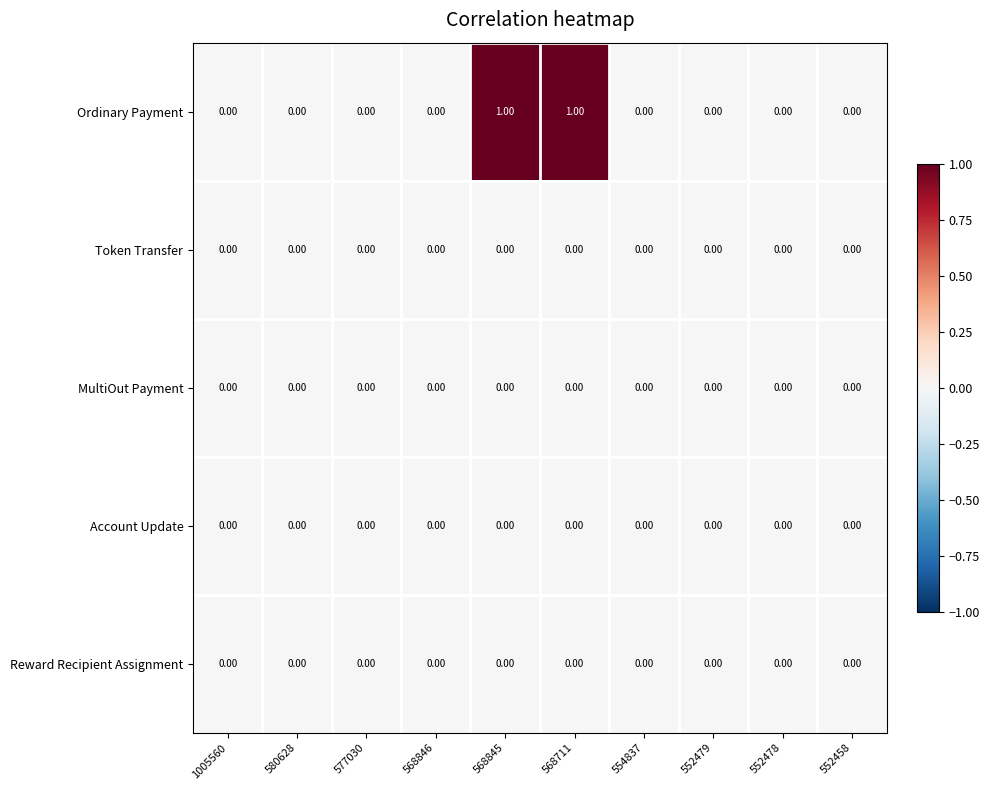

Which series has the largest range (max minus min)?

Ordinary Payment